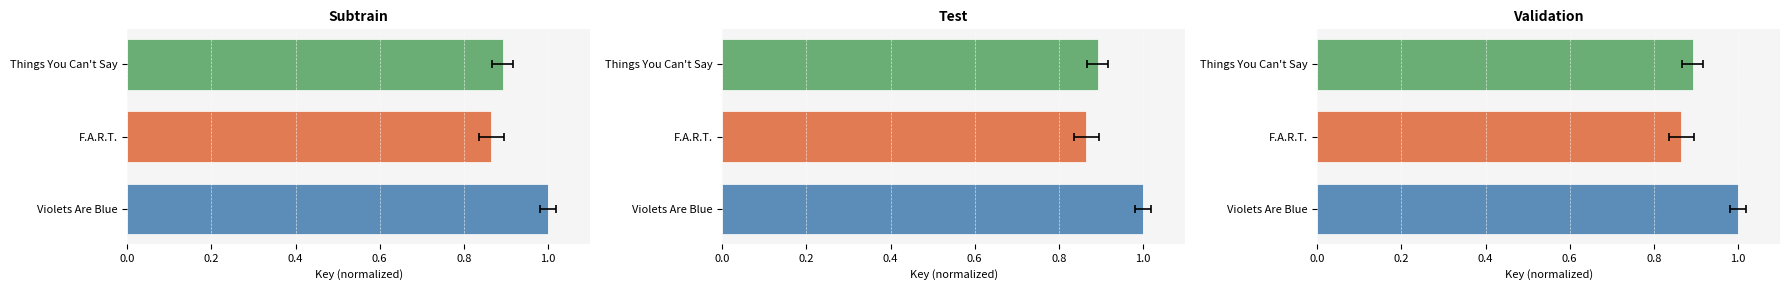

What is the value of the 3rd bar from the left?

0.9